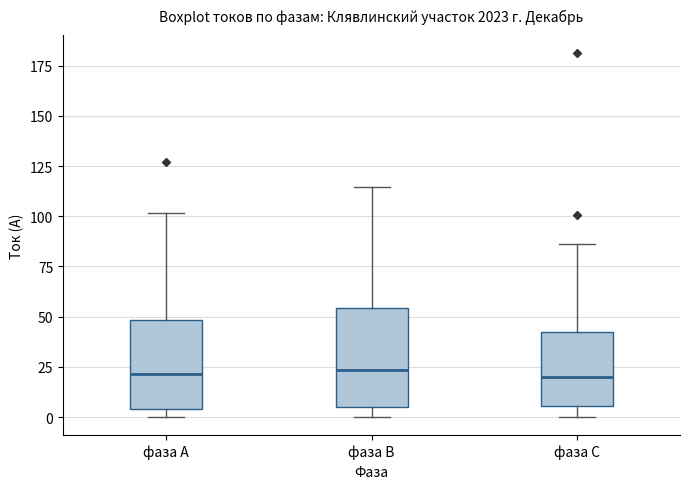

Reading left to right, transcribe this box plot: for each box, give where its median line is, the range the box spans, and where its two whiskers end, as read against the y-axis. The values are not printed on the chart, so give them approximately, as read against the axis.

фаза А: median 20, box 5 to 50, whiskers 0 to 100
фаза В: median 25, box 5 to 55, whiskers 0 to 115
фаза С: median 20, box 5 to 40, whiskers 0 to 85